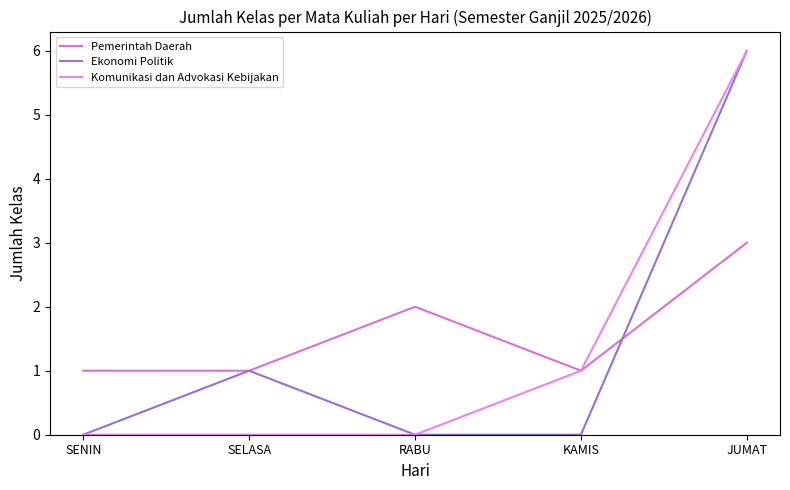

Between RABU and SELASA, which is larger?

RABU